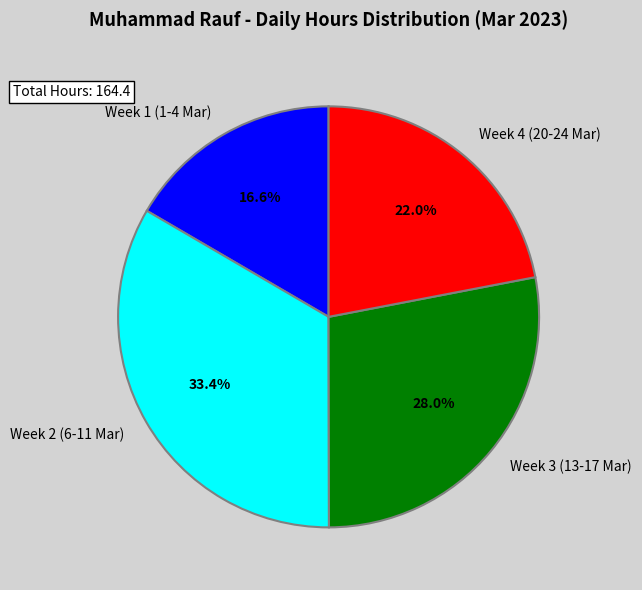

Which slice is the smallest?

Week 1 (1-4 Mar)